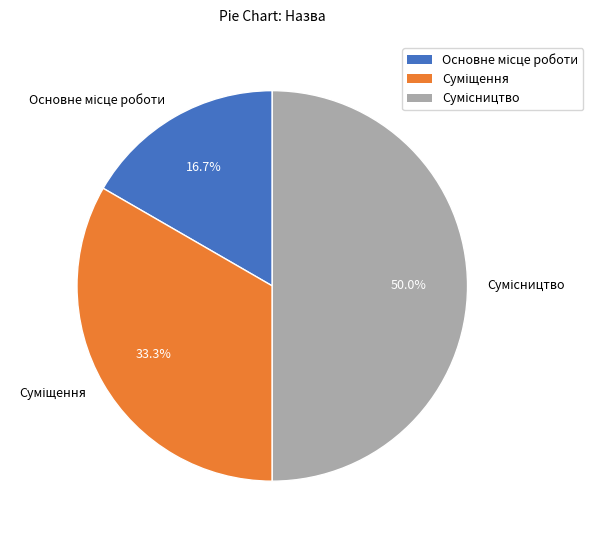

To the nearest percent, what portion does Суміщення represent?

33%